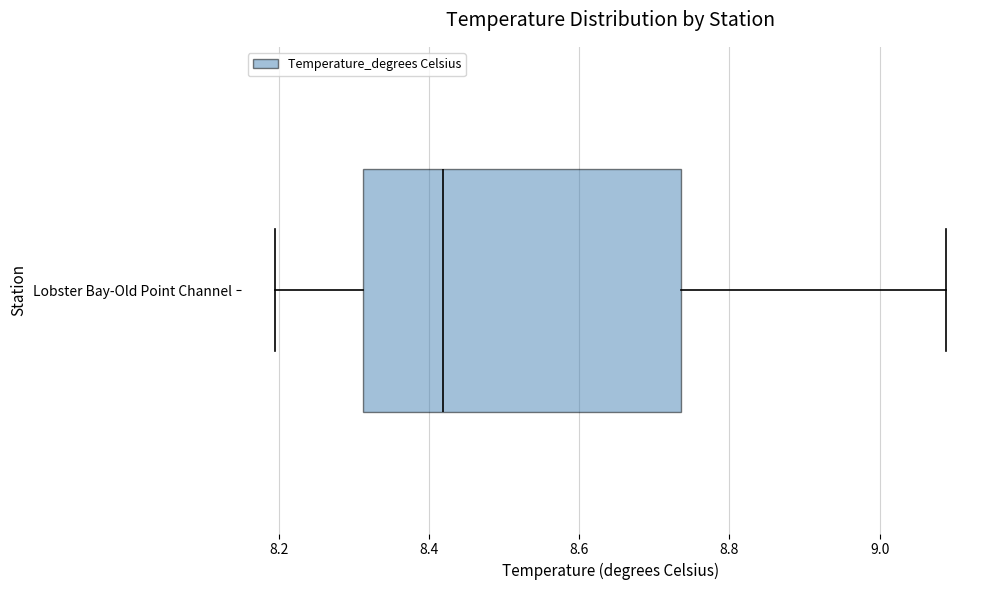

Where does the left whisker of the box for Lobster Bay-Old Point Channel end on the x-axis? The values are not printed on the chart, so give them approximately, as read against the axis.

8.20